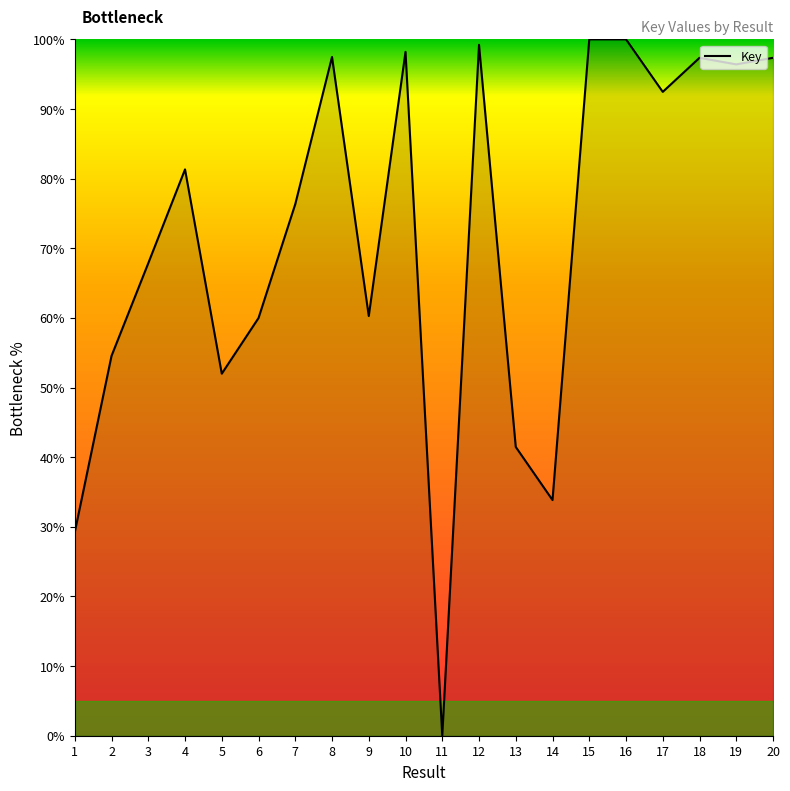

The value at 19 is 96.4. True or false?

True